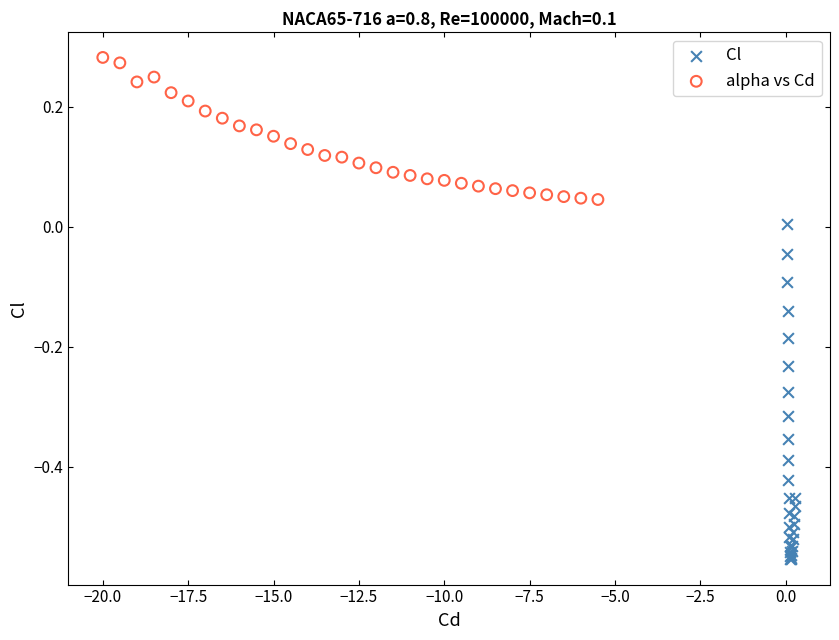

What are all the series names shown in the legend?

Cl, alpha vs Cd